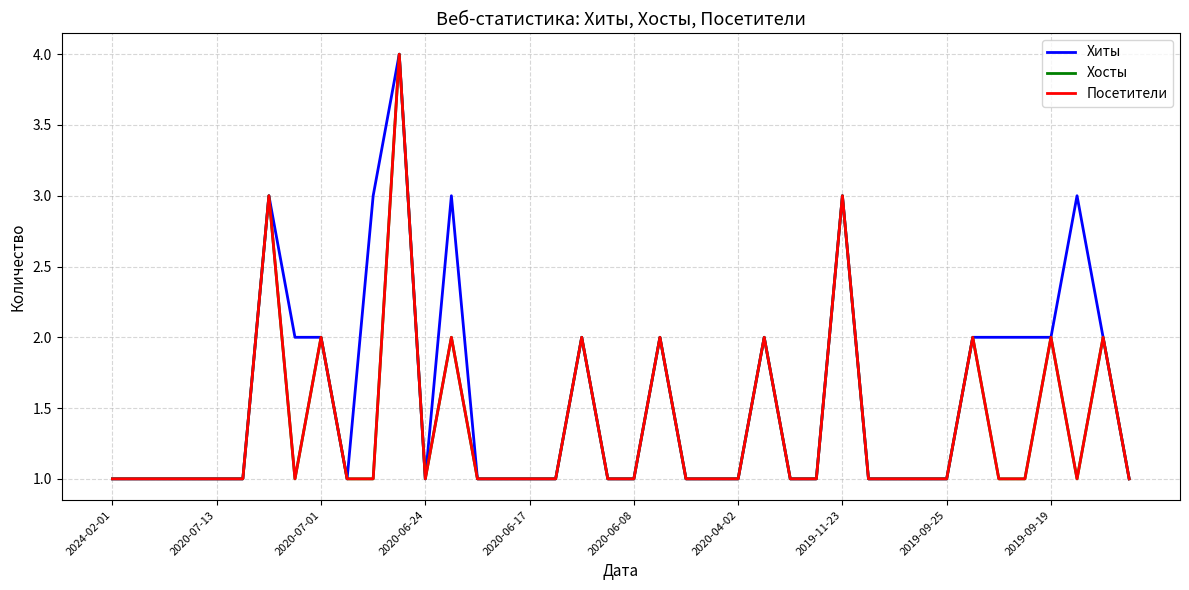

Does the chart display data point markers on the line(s)?

No